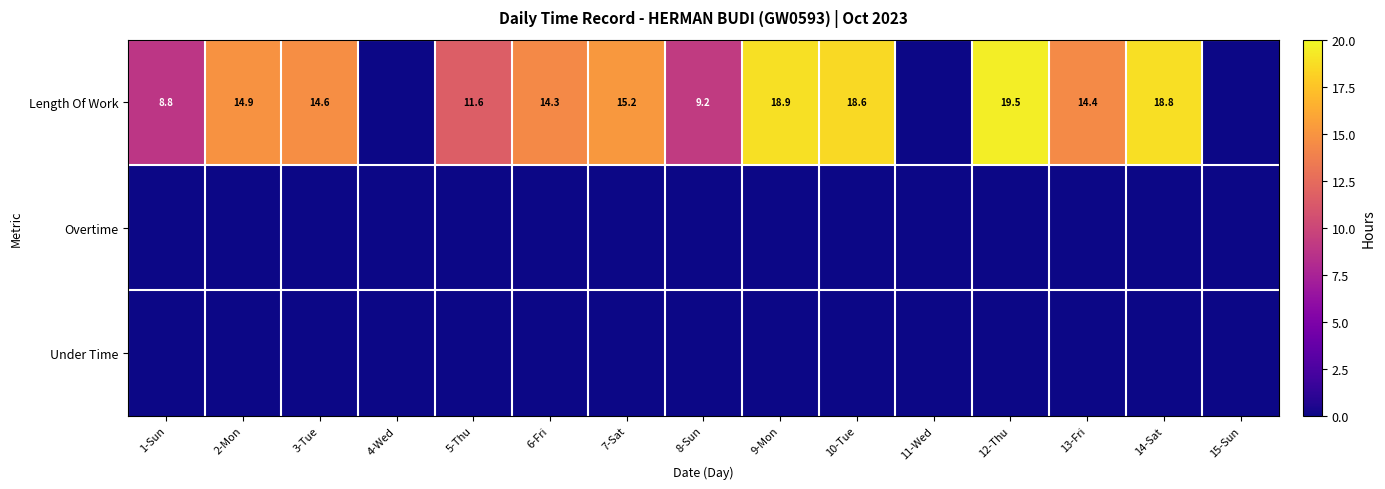

Which label corresponds to the smallest value in the chart?

4-Wed